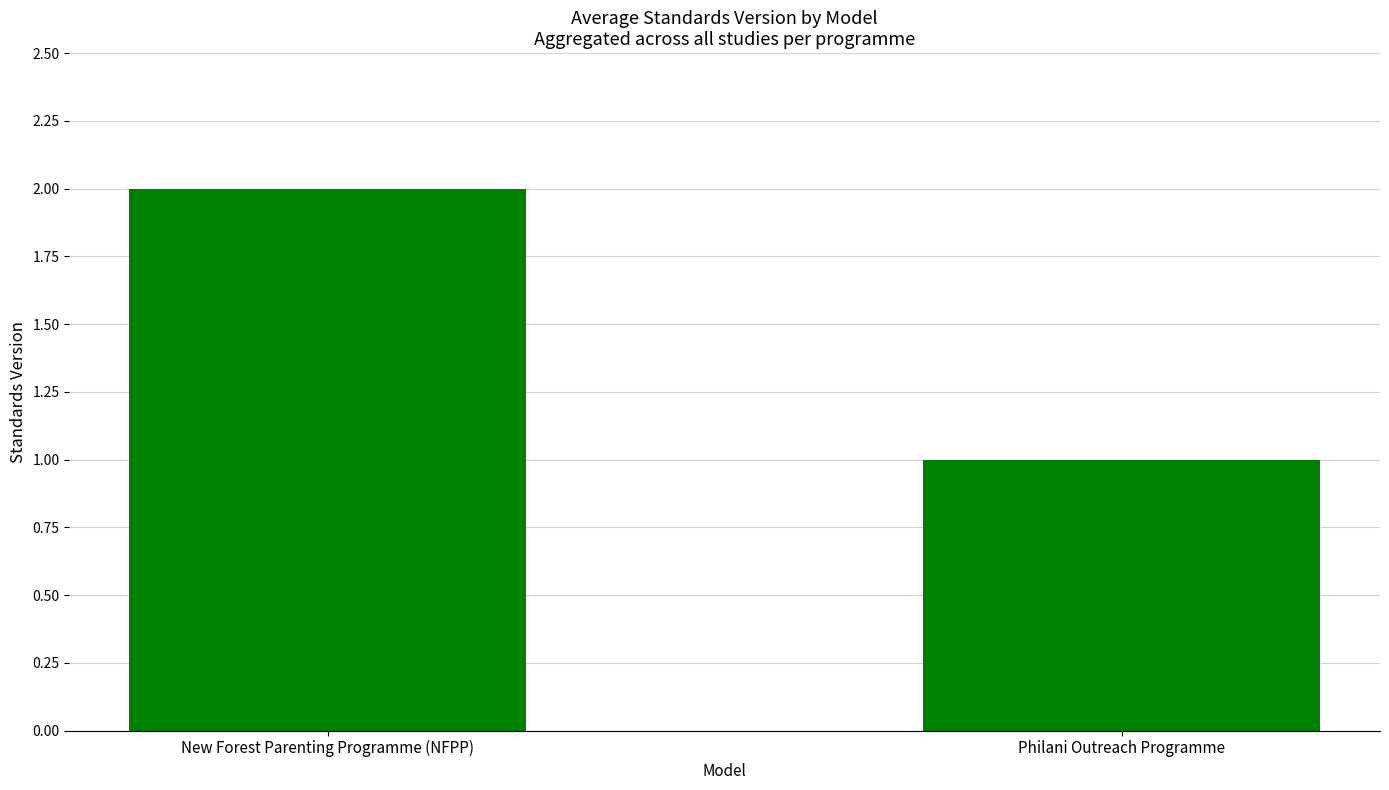

At which category does the chart reach its minimum across all series?

Philani Outreach Programme